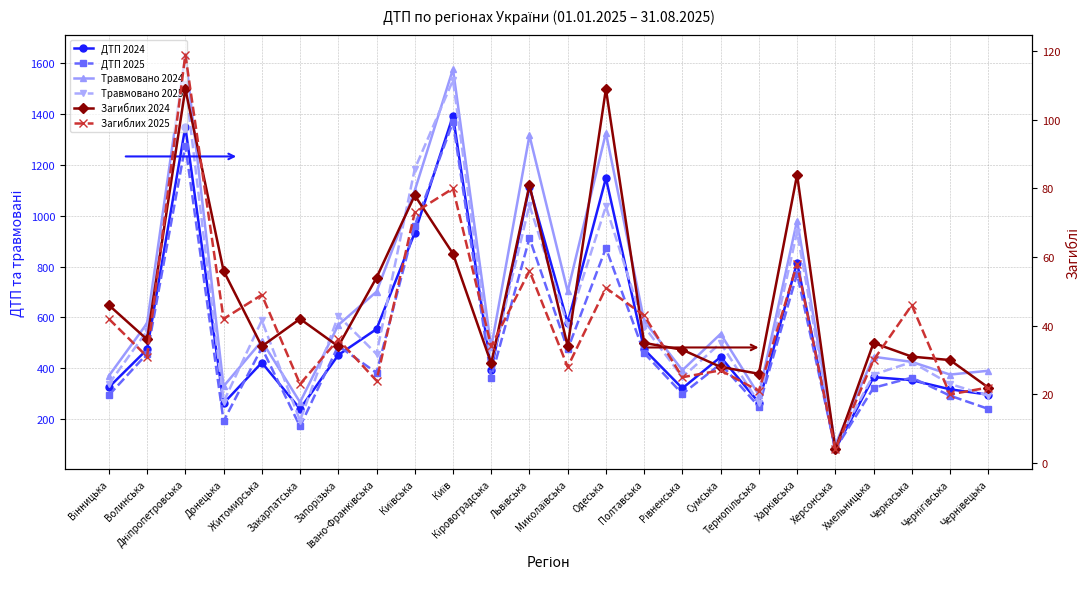

At which category does the chart reach its minimum across all series?

Херсонська